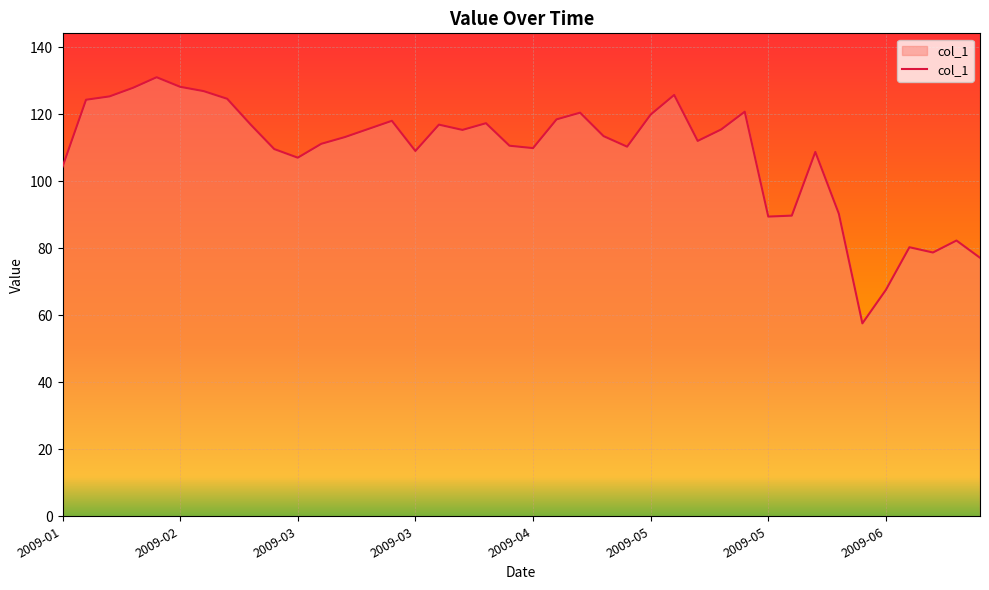

What is the smallest value displayed?

57.6